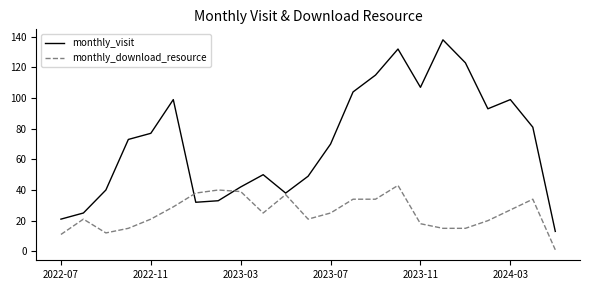

Which series has the largest total across all categories?

monthly_visit